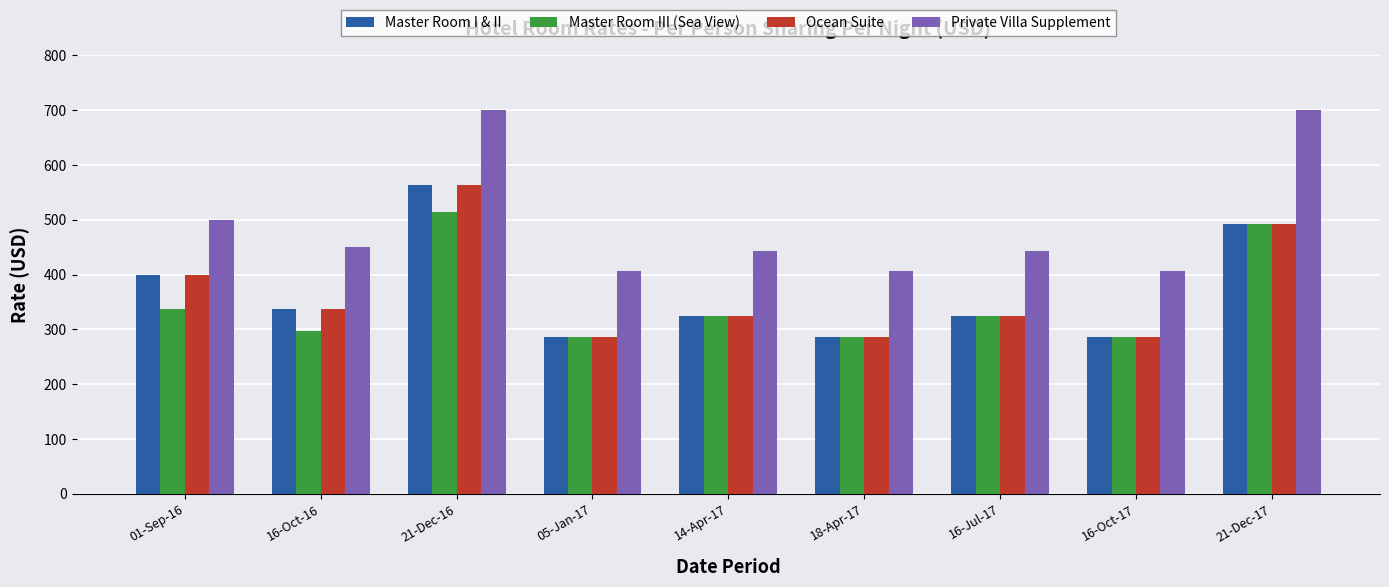

Is the value of Ocean Suite at 01-Sep-16 greater than the value of Private Villa Supplement at 21-Dec-16?

No